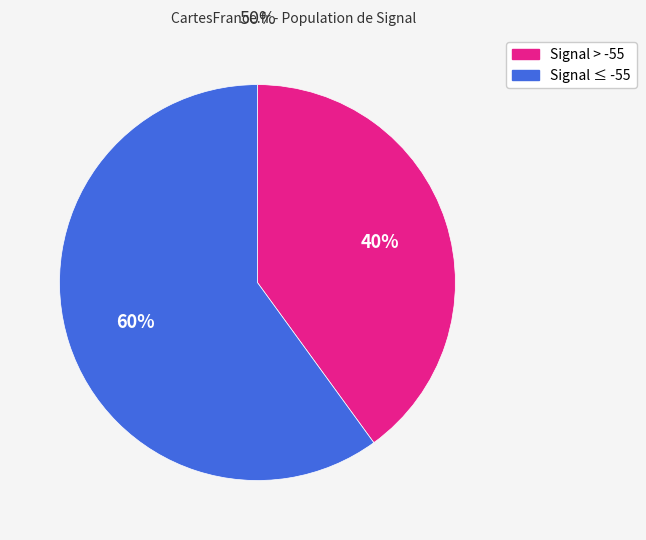

To the nearest percent, what is the difference between the largest and smallest slice percentages?

20%